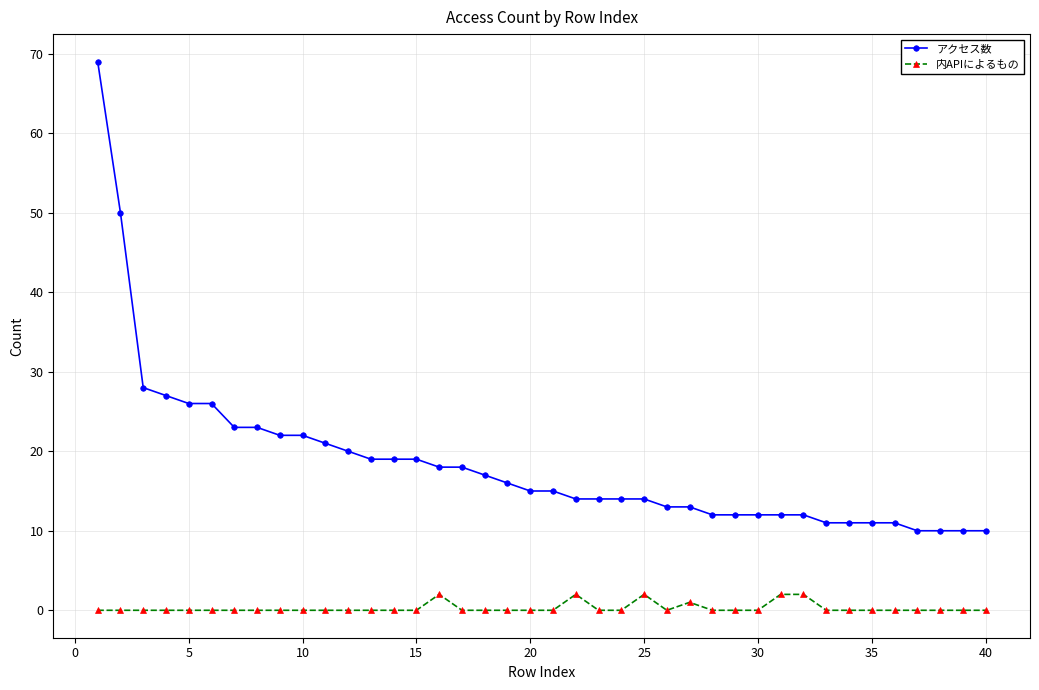

Reading left to right, list all the values displayed in this chart.

アクセス数: 69	50	28	27	26	26	23	23	22	22	21	20	19	19	19	18	18	17	16	15	15	14	14	14	14	13	13	12	12	12	12	12	11	11	11	11	10	10	10	10
内APIによるもの: 0	0	0	0	0	0	0	0	0	0	0	0	0	0	0	2	0	0	0	0	0	2	0	0	2	0	1	0	0	0	2	2	0	0	0	0	0	0	0	0